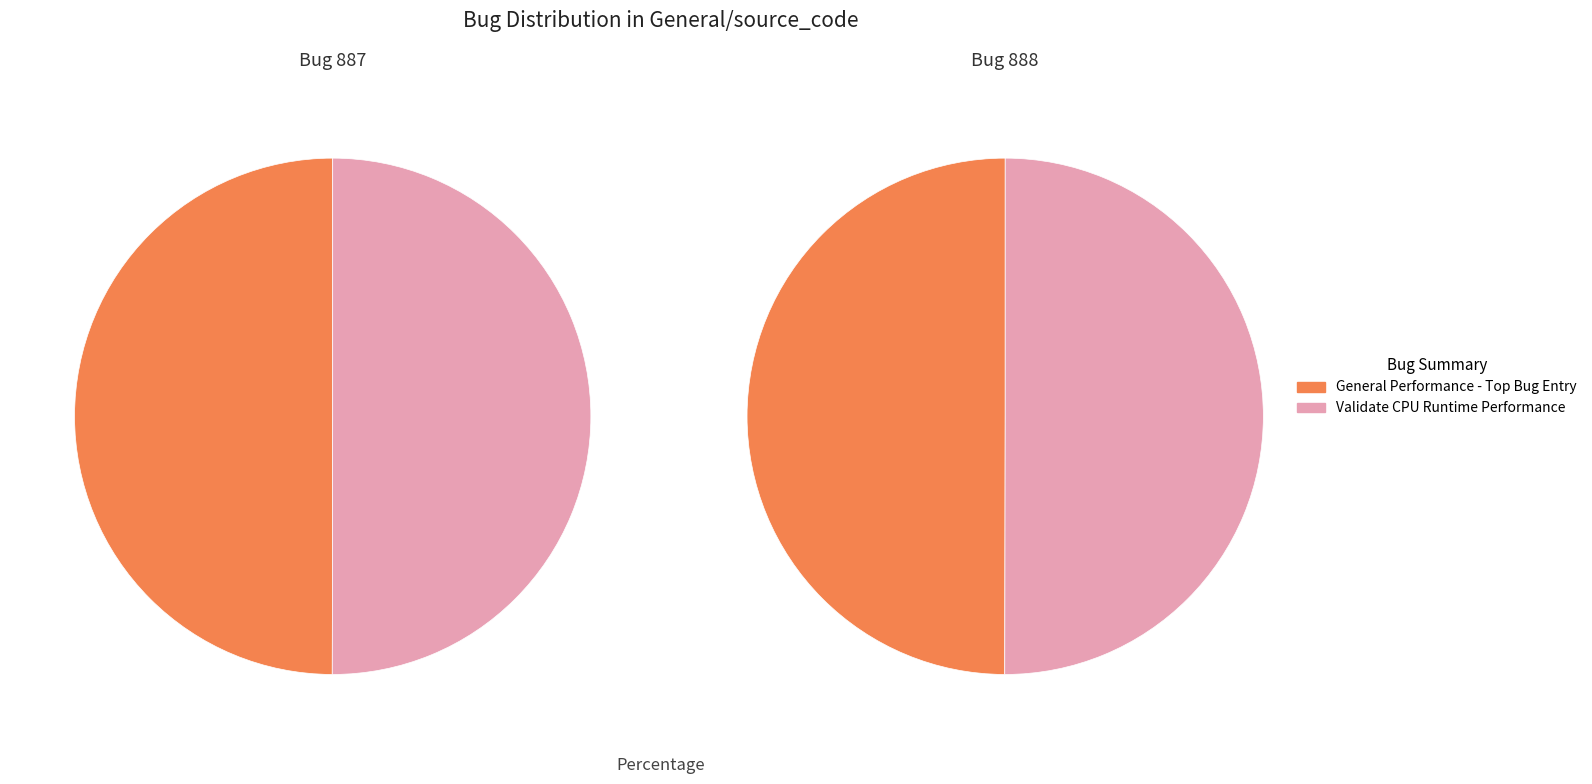

Is Validate CPU Runtime Performance the majority of the pie?

Yes